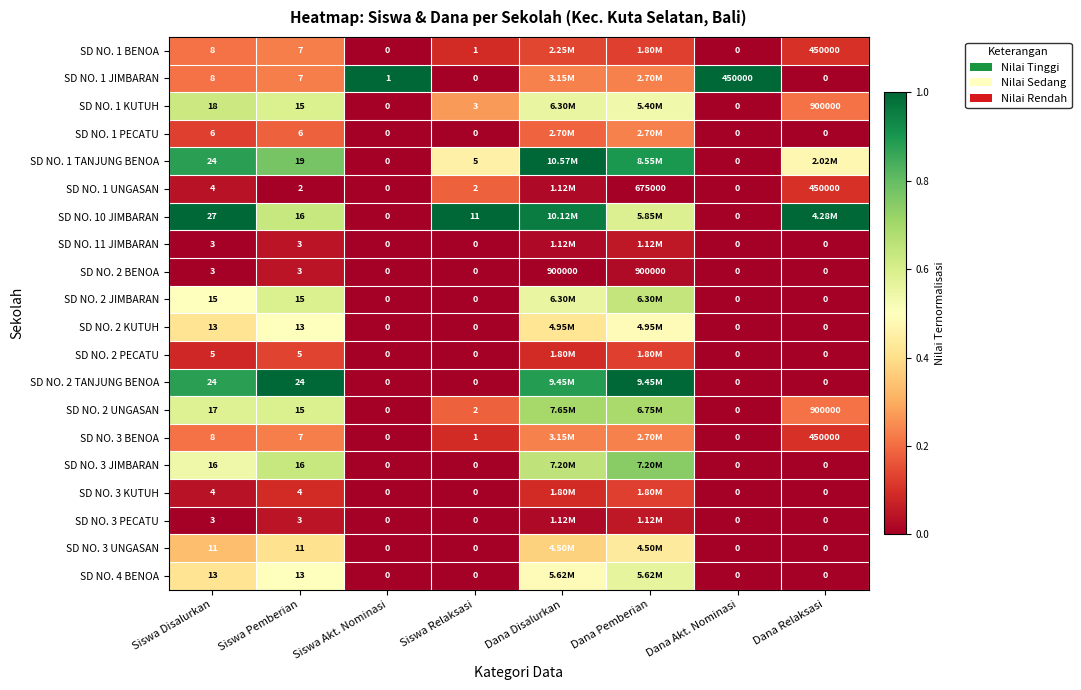

Is the value of SD NO. 4 BENOA at Dana Akt. Nominasi greater than the value of SD NO. 3 JIMBARAN at Siswa Pemberian?

No